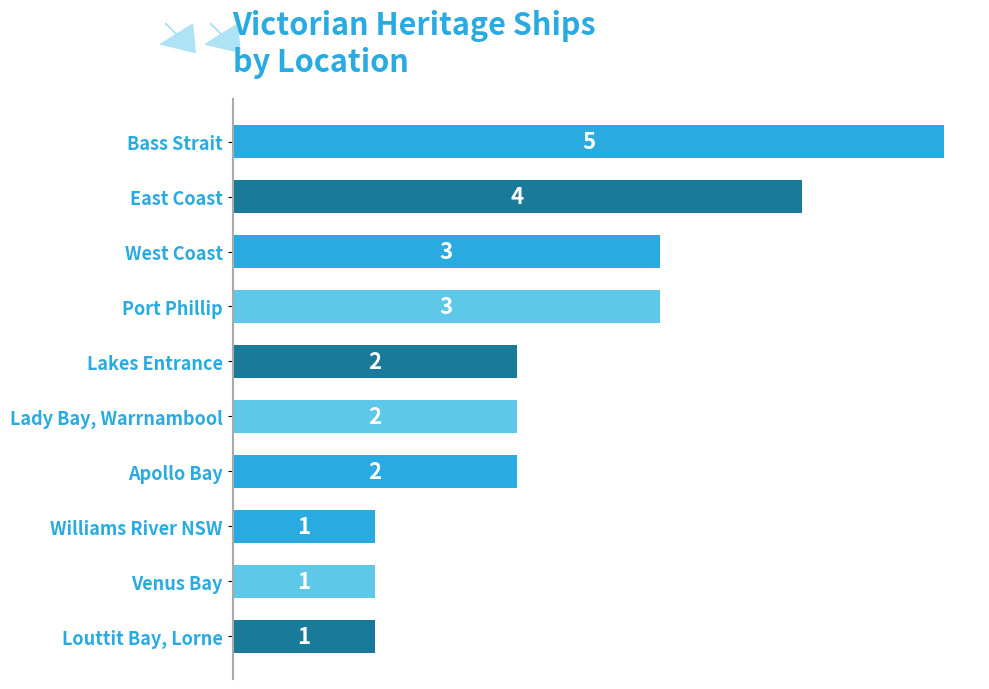

What is the difference between the maximum and minimum values?

4